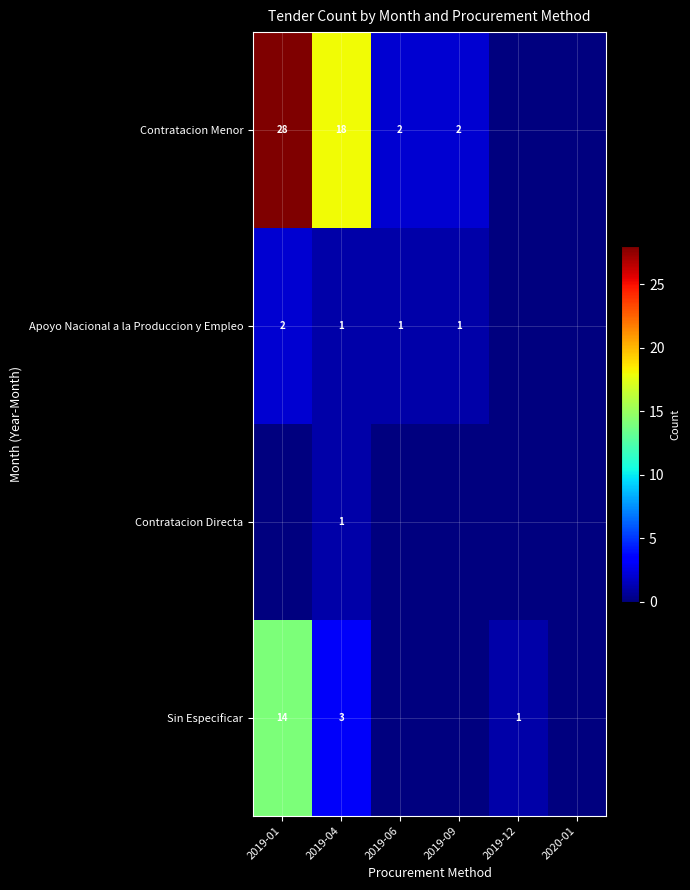

True or false: Contratacion Menor has a value of 10 at 2019-01.

False